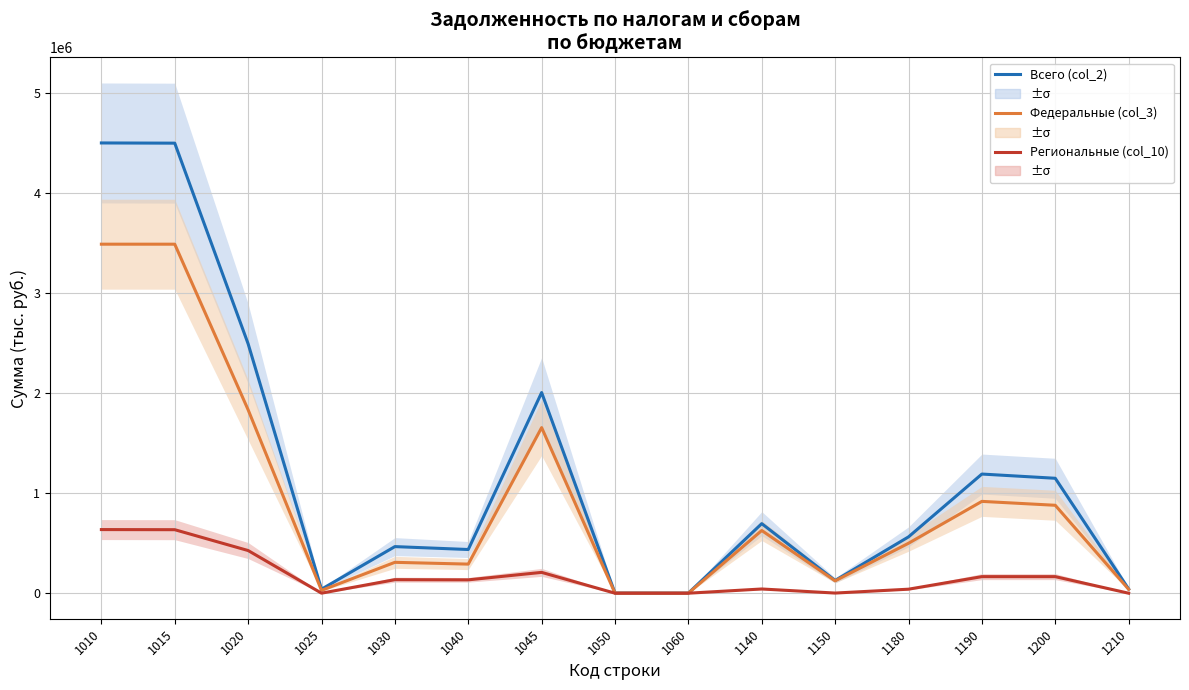

How many data points does each series have?

15